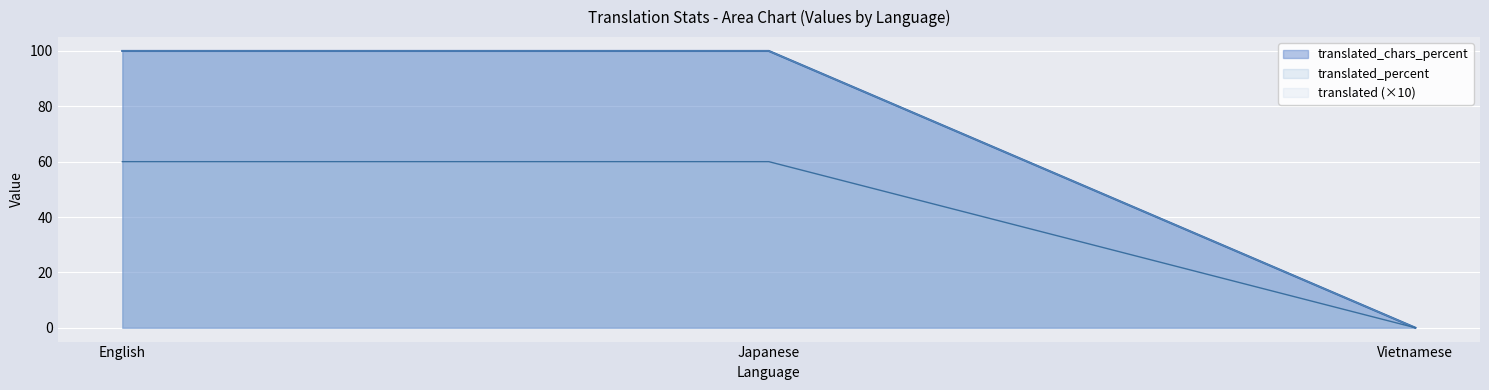

What value does the translated series have at Japanese?

100